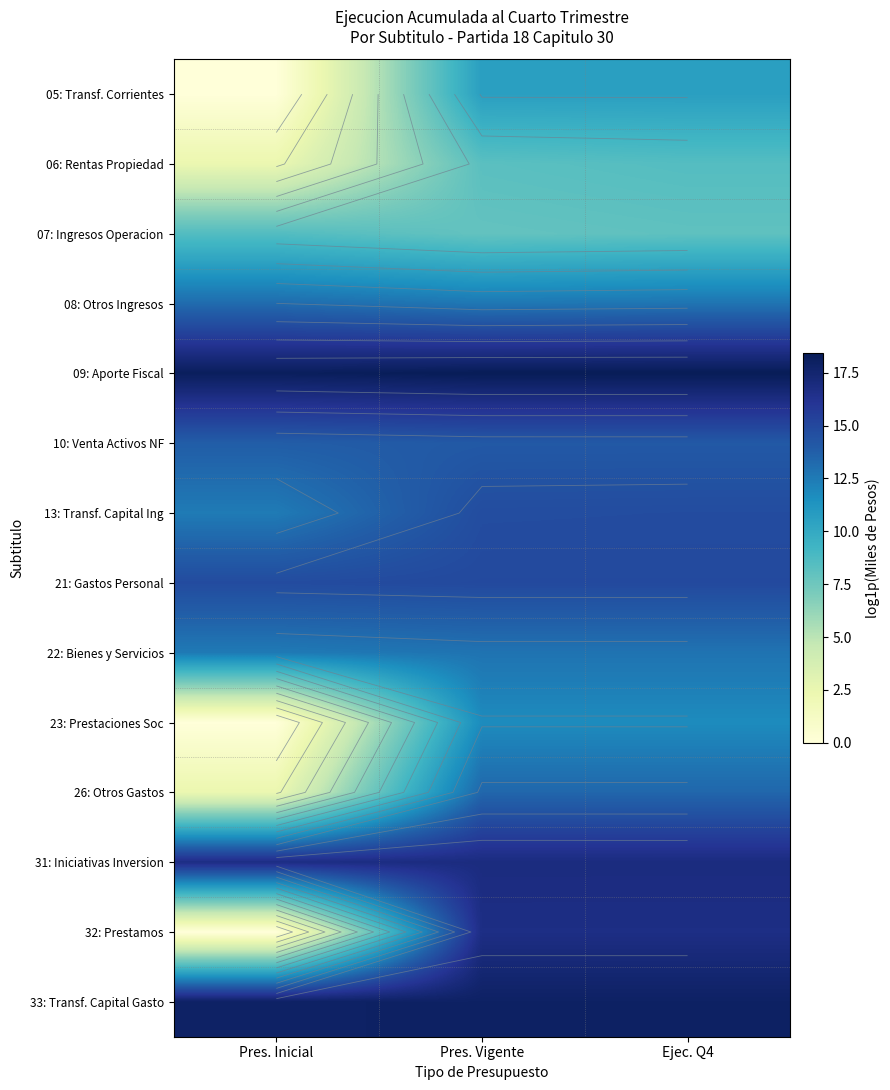

Between Pres. Inicial and Ejec. Q4, which series saw the biggest shift?

32: Prestamos